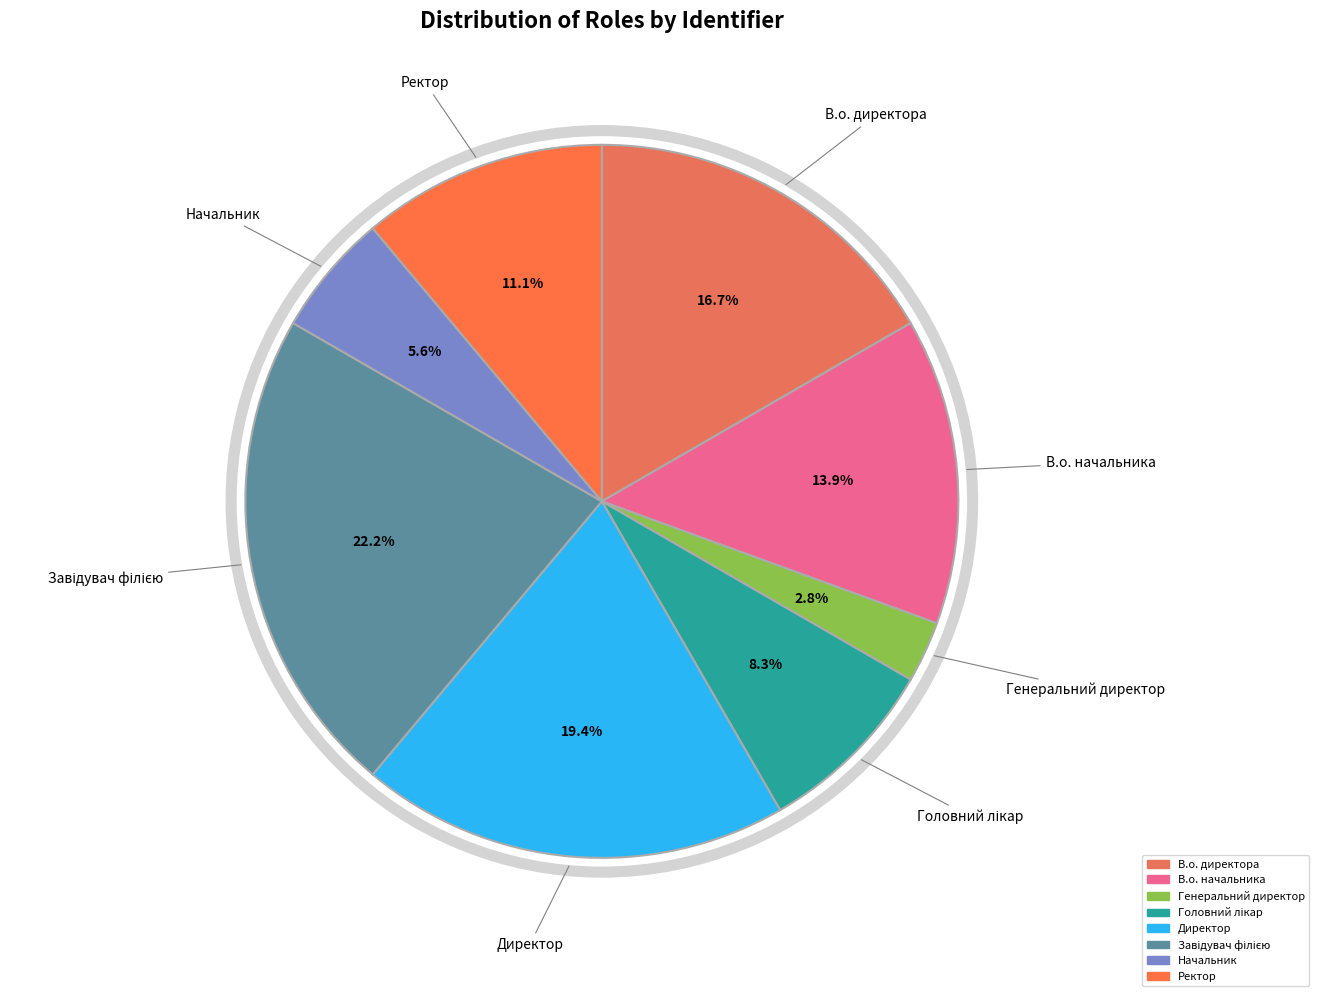

Approximately how many times larger is the value at В.о. директора compared to Ректор?

1.5